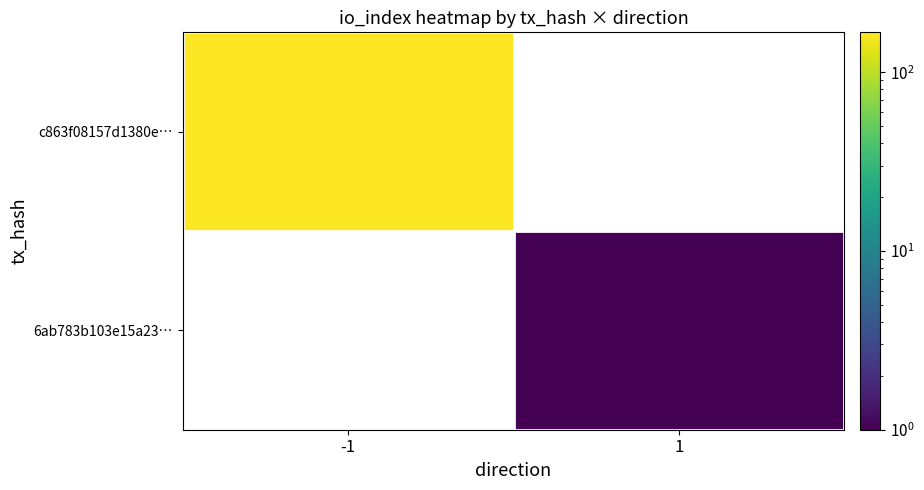

List the labels in order of 6ab783b103e15a23… value, smallest first.

-1, 1